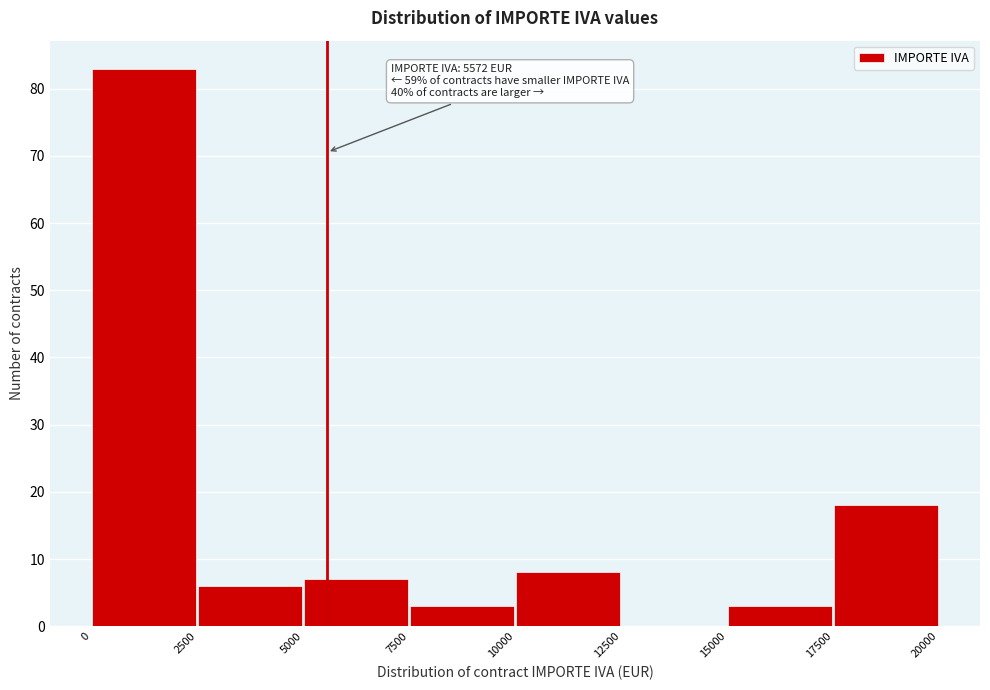

Which range on the x-axis has the tallest bar?

0 to 2500